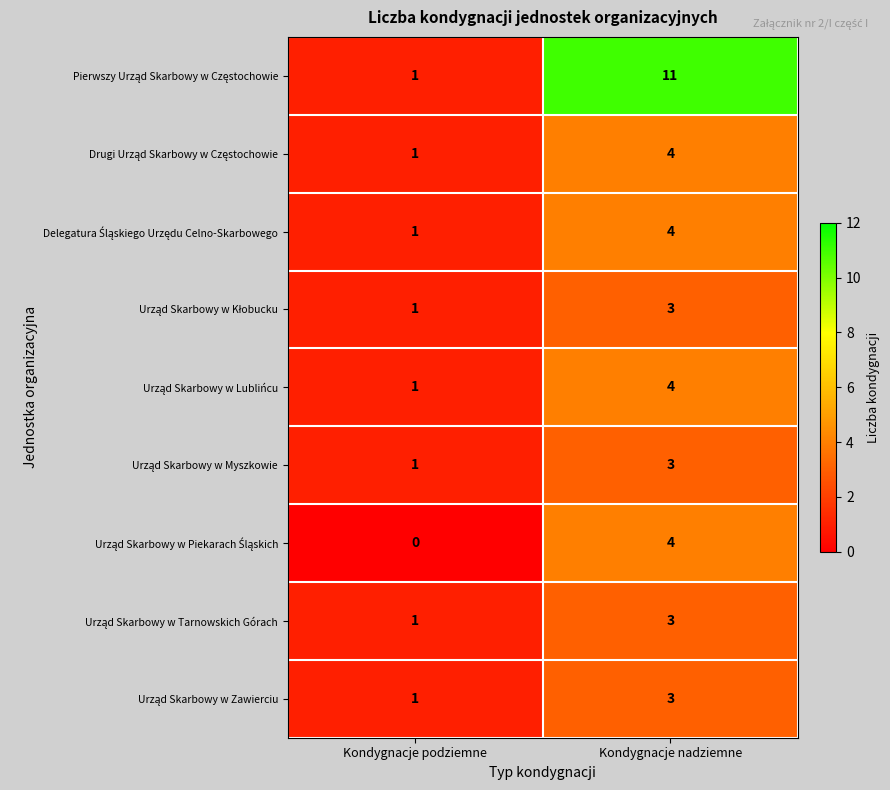

At which category is the sum across all series the highest?

Kondygnacje nadziemne